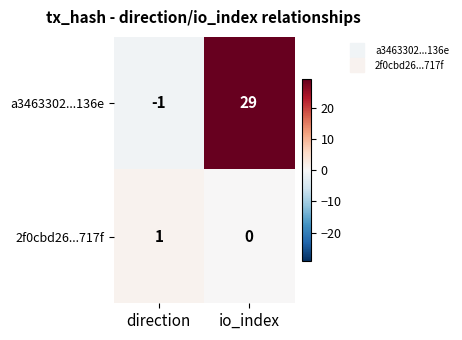

Reading left to right, transcribe all the data shown in this chart.

a3463302...136e: direction=-1	io_index=29
2f0cbd26...717f: direction=1	io_index=0